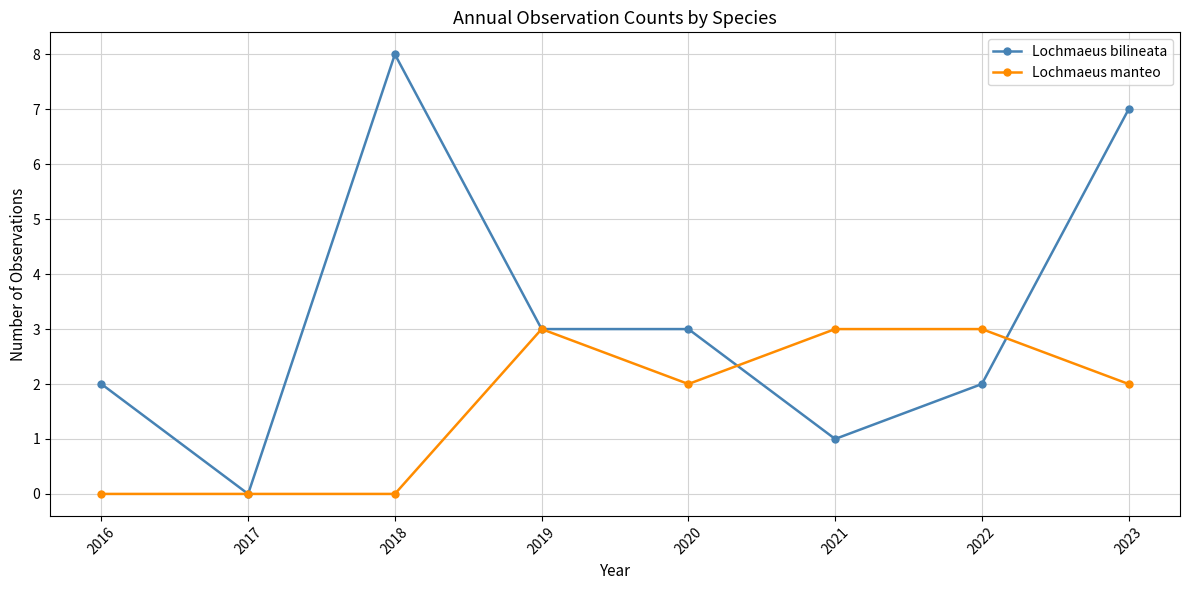

True or false: Lochmaeus bilineata has more than 2 points higher than both neighbors.

False